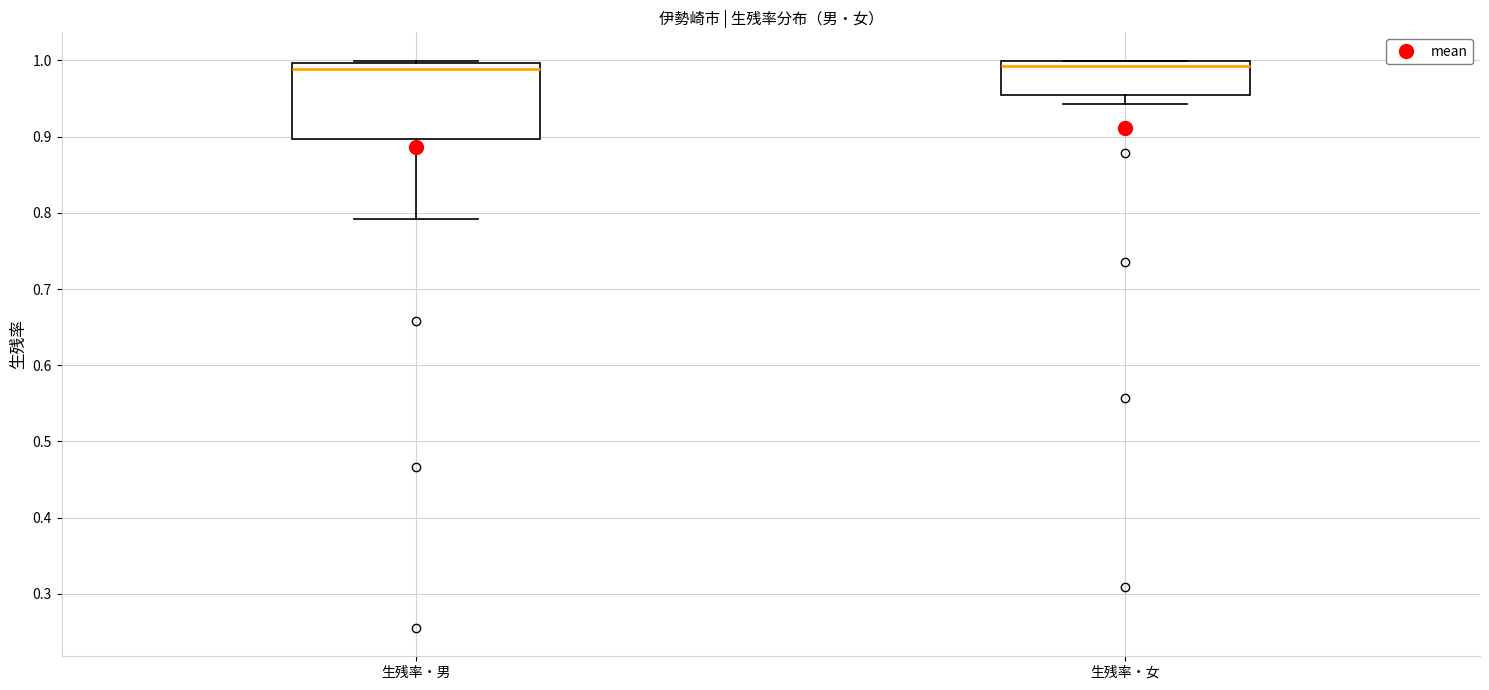

Reading left to right, transcribe this box plot: for each box, give where its median line is, the range the box spans, and where its two whiskers end, as read against the y-axis. The values are not printed on the chart, so give them approximately, as read against the axis.

生残率・男: median 0.99, box 0.90 to 1.00, whiskers 0.79 to 1.00
生残率・女: median 0.99, box 0.95 to 1.00, whiskers 0.94 to 1.00